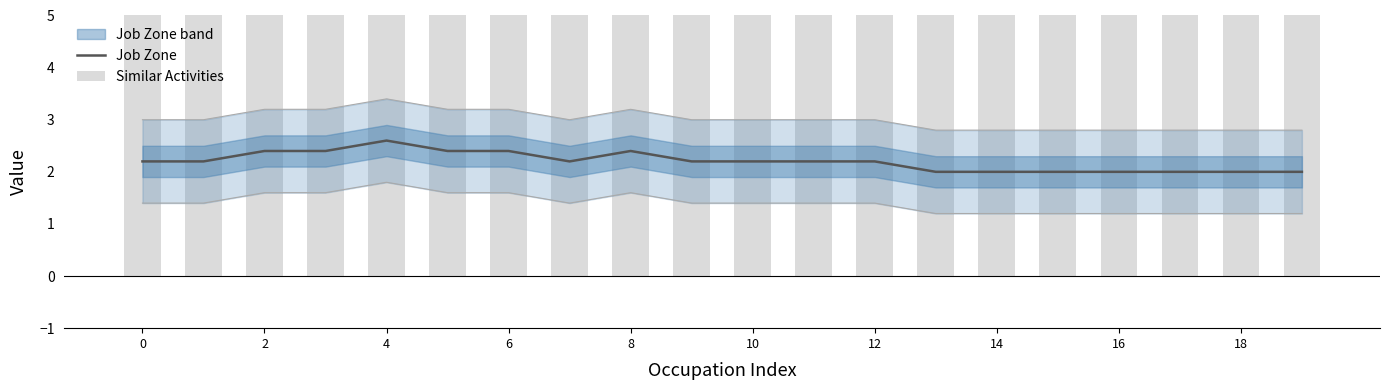

The value of Job Zone at 2 is 2.4. True or false?

True